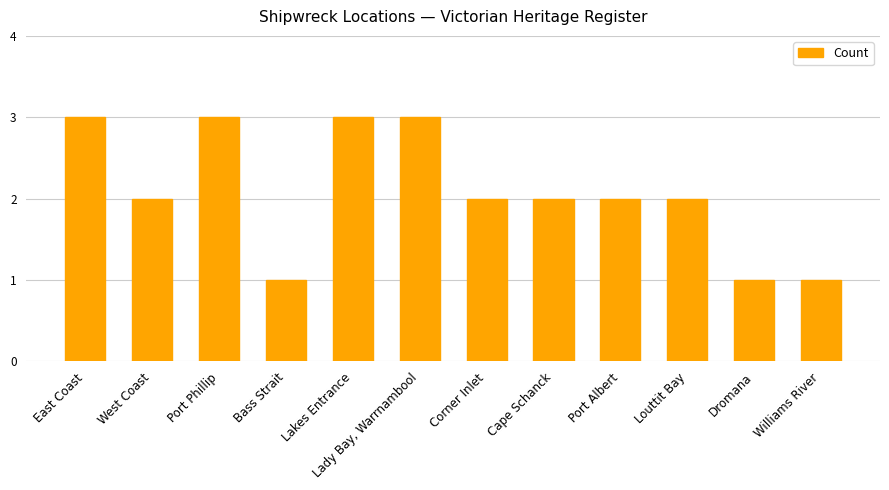

Which has a higher value, Cape Schanck or Bass Strait?

Cape Schanck